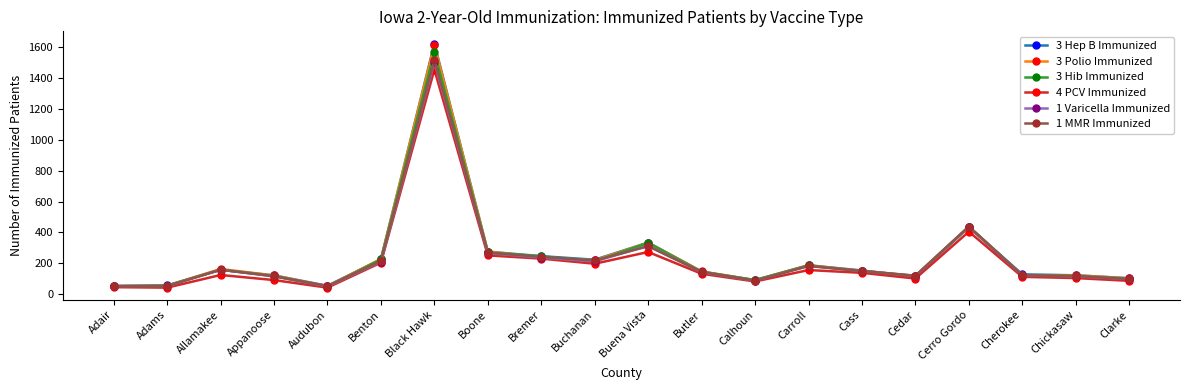

True or false: 4 PCV Immunized has more than 2 interior local peaks.

True